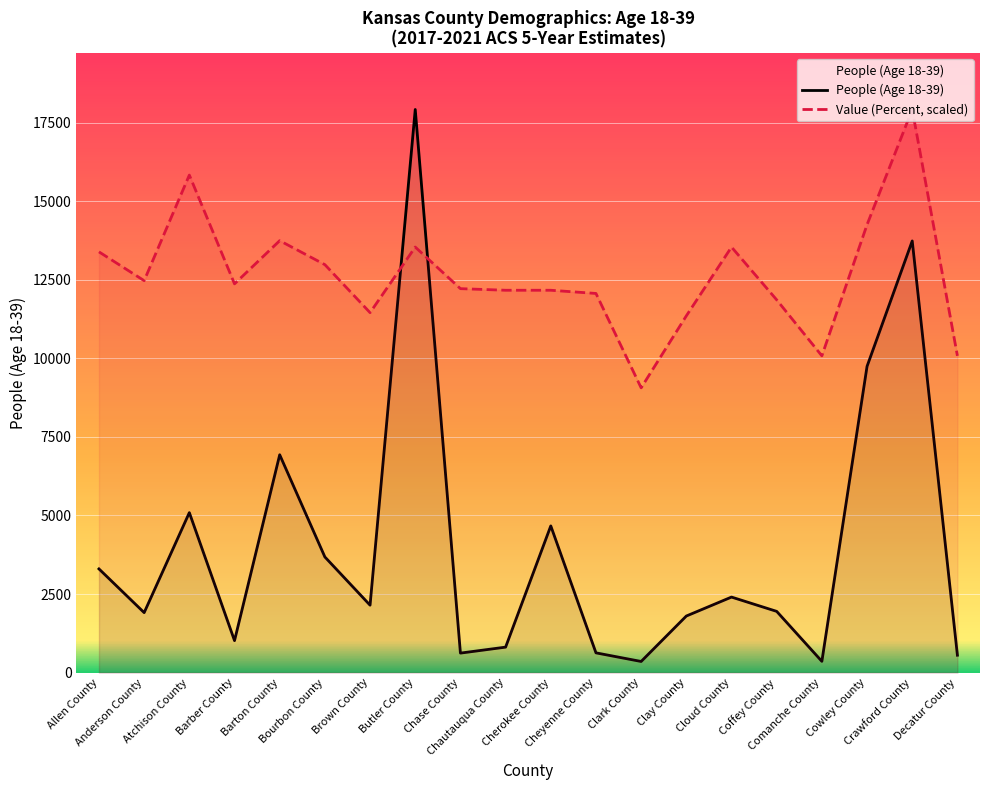

How many lines are shown in the chart?

2